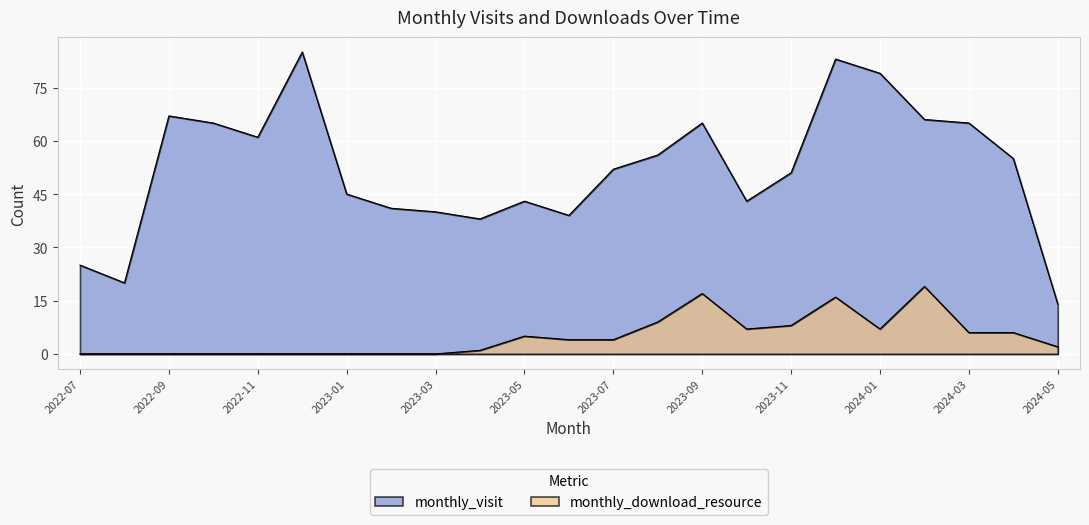

True or false: monthly_visit and monthly_download_resource cross at least once.

False